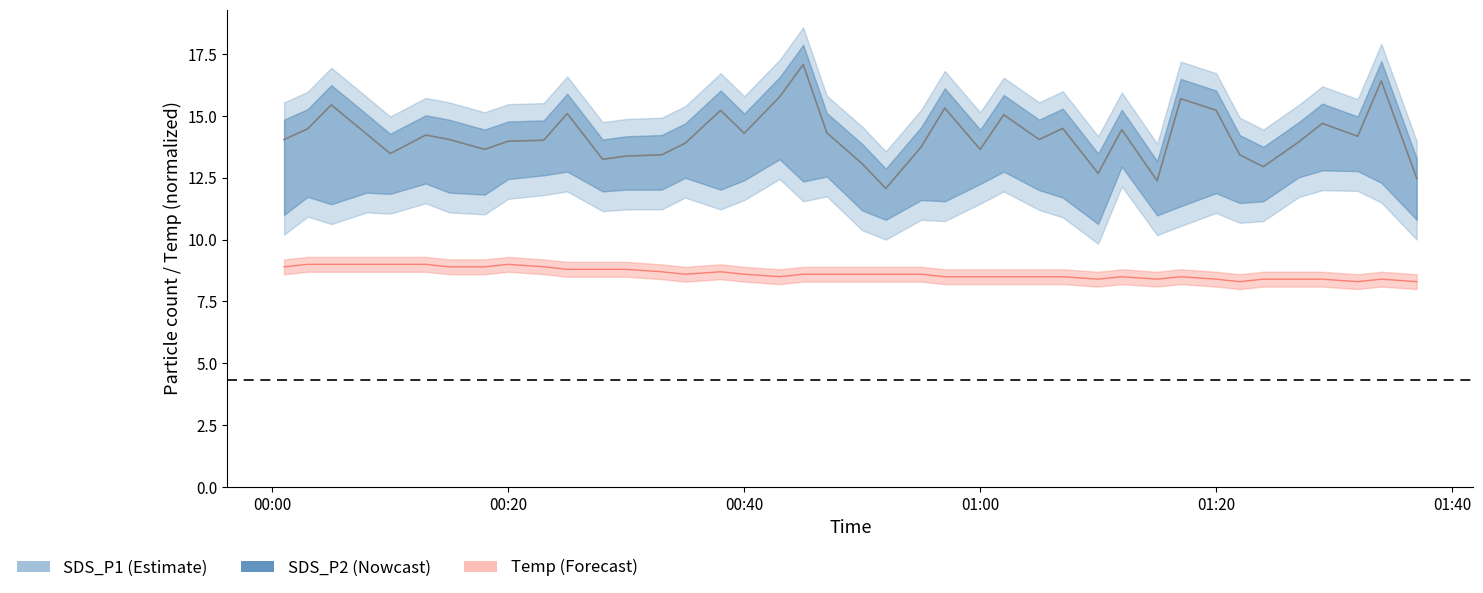

How many lines are shown in the chart?

2